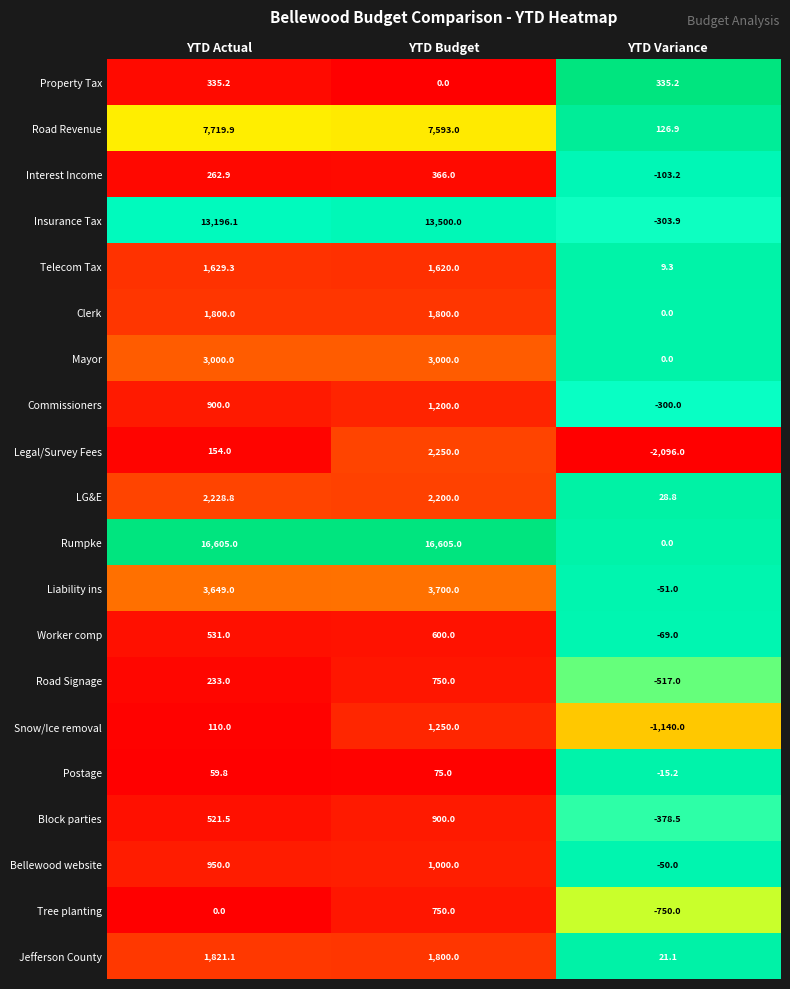

At which category does the chart reach its minimum across all series?

YTD Variance